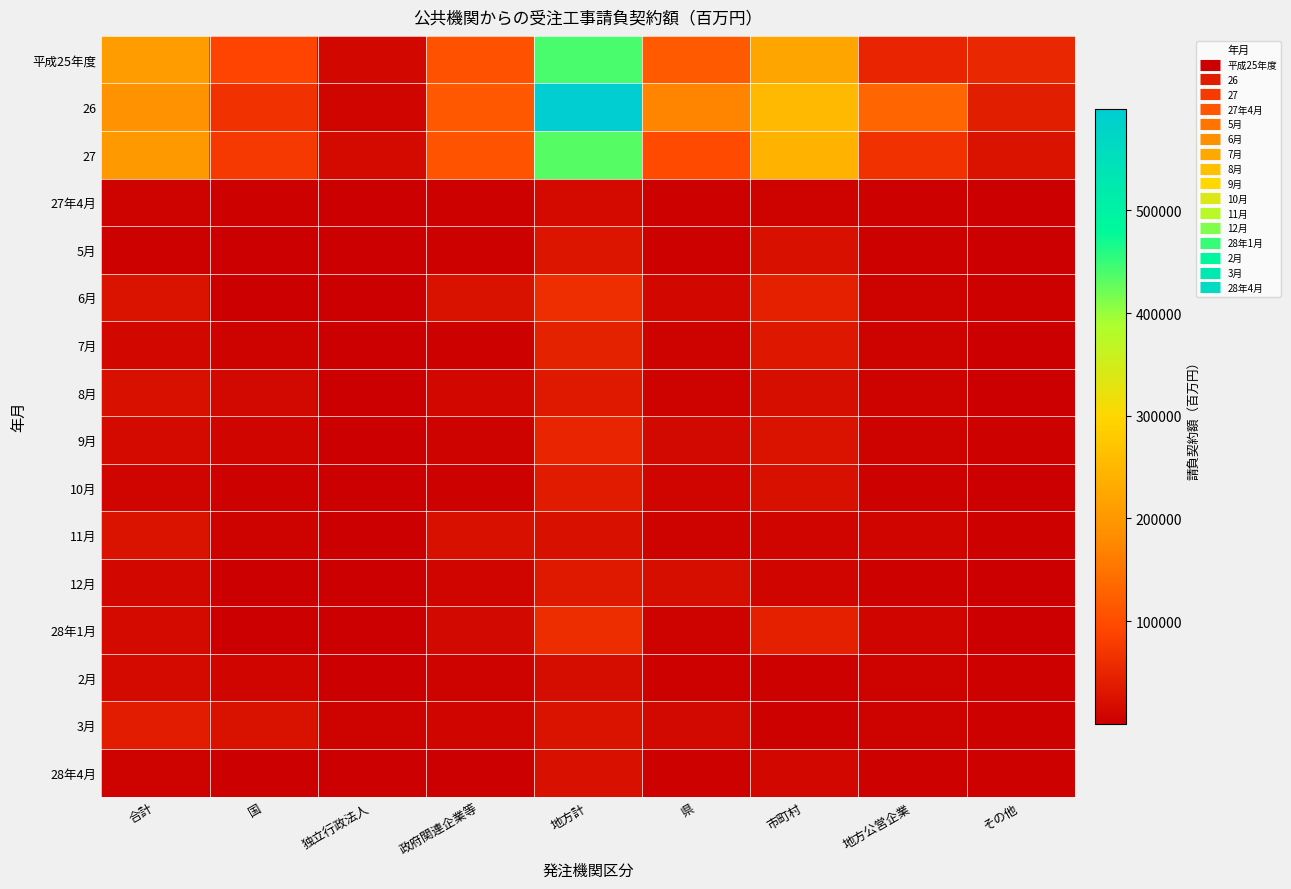

Reading left to right, list all the values displayed in this chart.

平成25年度: 合計=207135	国=90109	独立行政法人=10955	政府関連企業等=106031	地方計=441595	県=118333	市町村=221926	地方公営企業=49584	その他=51753
26: 合計=190711	国=66434	独立行政法人=8239	政府関連企業等=116038	地方計=598947	県=171612	市町村=254456	地方公営企業=132889	その他=39990
27: 合計=201325	国=76869	独立行政法人=14581	政府関連企業等=109875	地方計=433579	県=97616	市町村=242666	地方公営企業=66081	その他=27216
27年4月: 合計=6900	国=3236	独立行政法人=421	政府関連企業等=3243	地方計=15903	県=3831	市町村=6821	地方公営企業=3887	その他=1363
5月: 合計=3709	国=1100	独立行政法人=71	政府関連企業等=2538	地方計=30072	県=2600	市町村=23028	地方公営企業=3589	その他=854
6月: 合計=26019	国=1138	独立行政法人=566	政府関連企業等=24315	地方計=61173	県=9500	市町村=42691	地方公営企業=5329	その他=3653
7月: 合計=11224	国=6403	独立行政法人=501	政府関連企業等=4321	地方計=44762	県=6248	市町村=32305	地方公営企業=5053	その他=1155
8月: 合計=22509	国=12826	独立行政法人=238	政府関連企業等=9446	地方計=32870	県=4781	市町村=20138	地方公営企業=5855	その他=2096
9月: 合計=14264	国=7324	独立行政法人=1158	政府関連企業等=5782	地方計=49572	県=13408	市町村=26848	地方公営企業=5360	その他=3956
10月: 合計=7609	国=4671	独立行政法人=499	政府関連企業等=2440	地方計=36057	県=9132	市町村=21241	地方公営企業=4614	その他=1071
11月: 合計=27900	国=4901	独立行政法人=419	政府関連企業等=22580	地方計=23303	県=5470	市町村=7523	地方公営企業=7477	その他=2832
12月: 合計=11079	国=1577	独立行政法人=1403	政府関連企業等=8098	地方計=34330	県=20192	市町村=9210	地方公営企業=3254	その他=1674
28年1月: 合計=15004	国=1592	独立行政法人=1568	政府関連企業等=11844	地方計=60170	県=5840	市町村=43652	地方公営企業=9209	その他=1469
2月: 合計=15797	国=8587	独立行政法人=1177	政府関連企業等=6032	地方計=17741	県=3367	市町村=4632	地方公営企業=6186	その他=3556
3月: 合計=39311	国=23515	独立行政法人=6560	政府関連企業等=9236	地方計=27626	県=13247	市町村=4576	地方公営企業=6267	その他=3535
28年4月: 合計=5022	国=1822	独立行政法人=1881	政府関連企業等=1320	地方計=21133	県=2568	市町村=9897	地方公営企業=4491	その他=4178